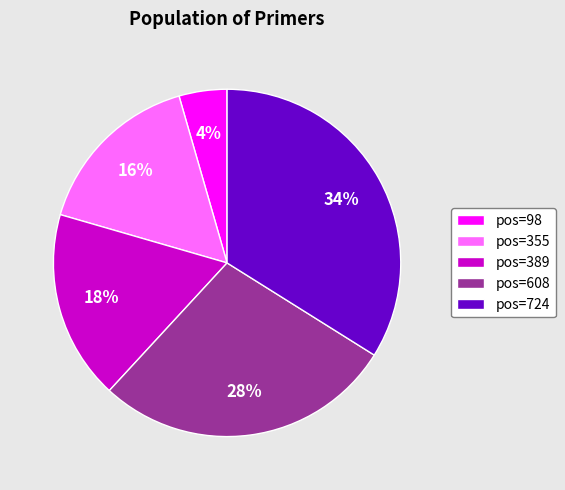

True or false: pos=98 accounts for 15% of the total.

False